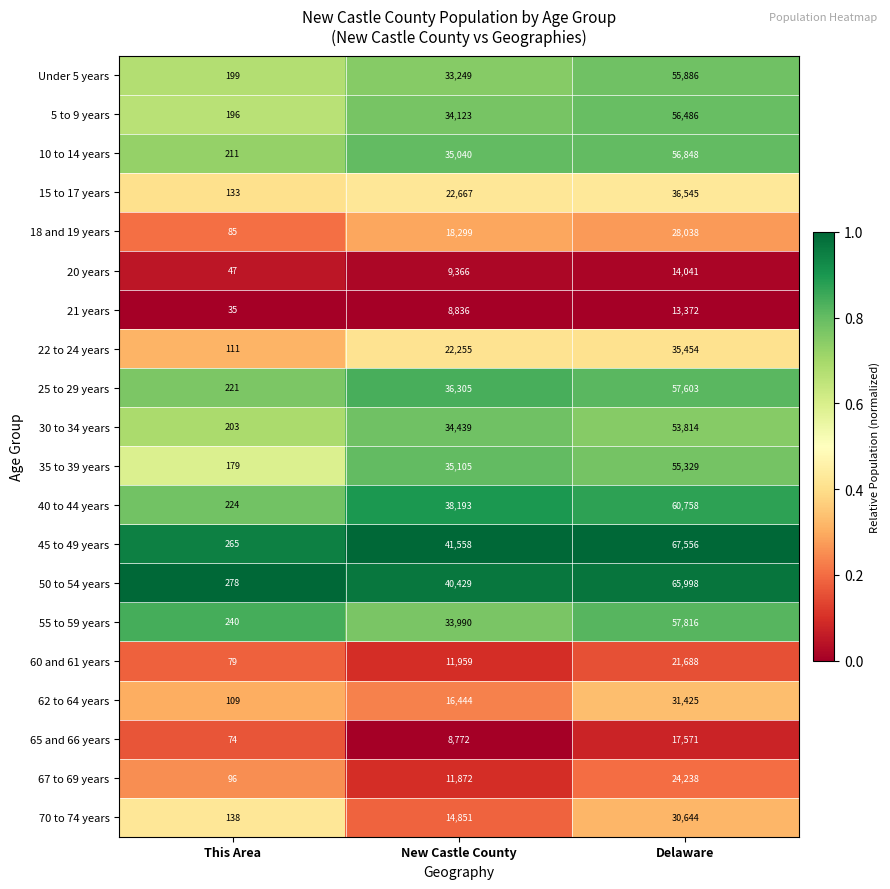

At which category is the sum across all series the highest?

Delaware